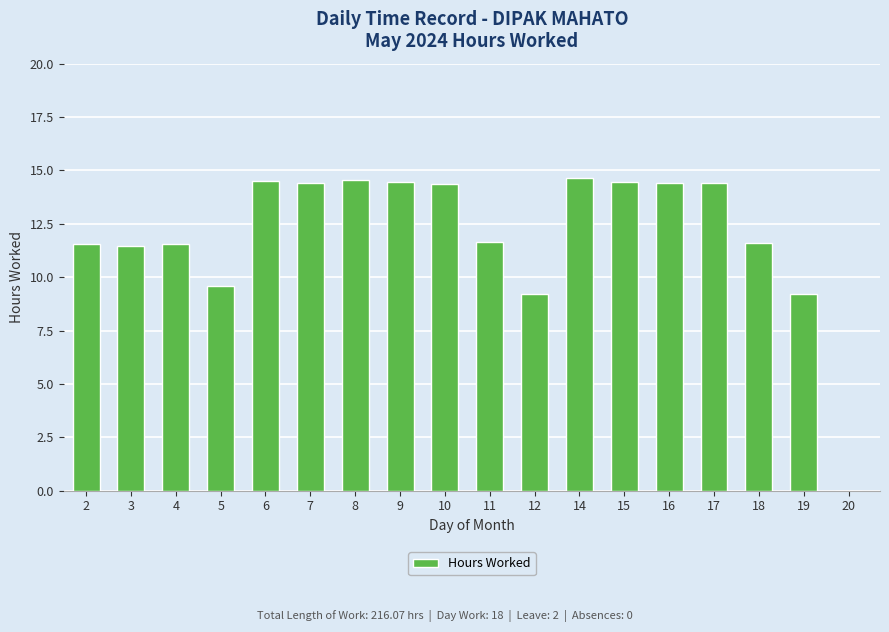

Does the chart contain stacked bars?

No